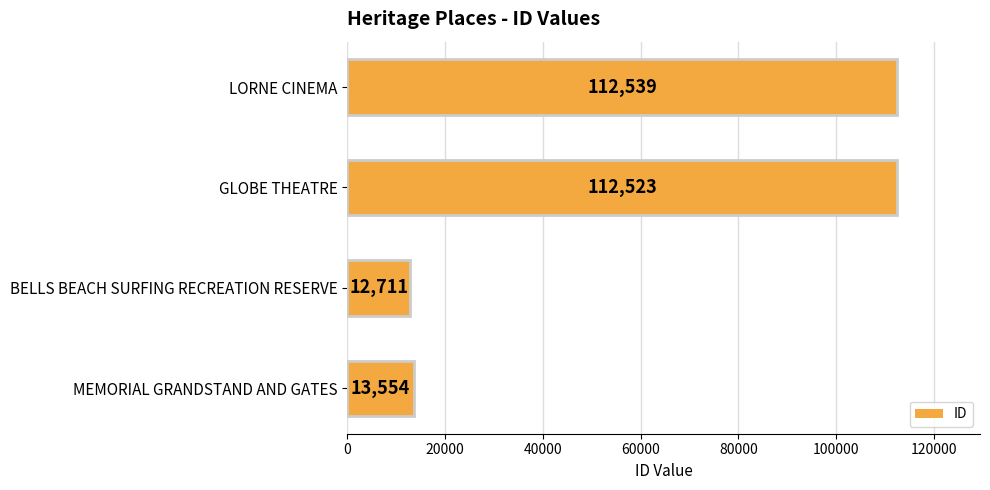

List the labels in order of value, smallest first.

BELLS BEACH SURFING RECREATION RESERVE, MEMORIAL GRANDSTAND AND GATES, GLOBE THEATRE, LORNE CINEMA